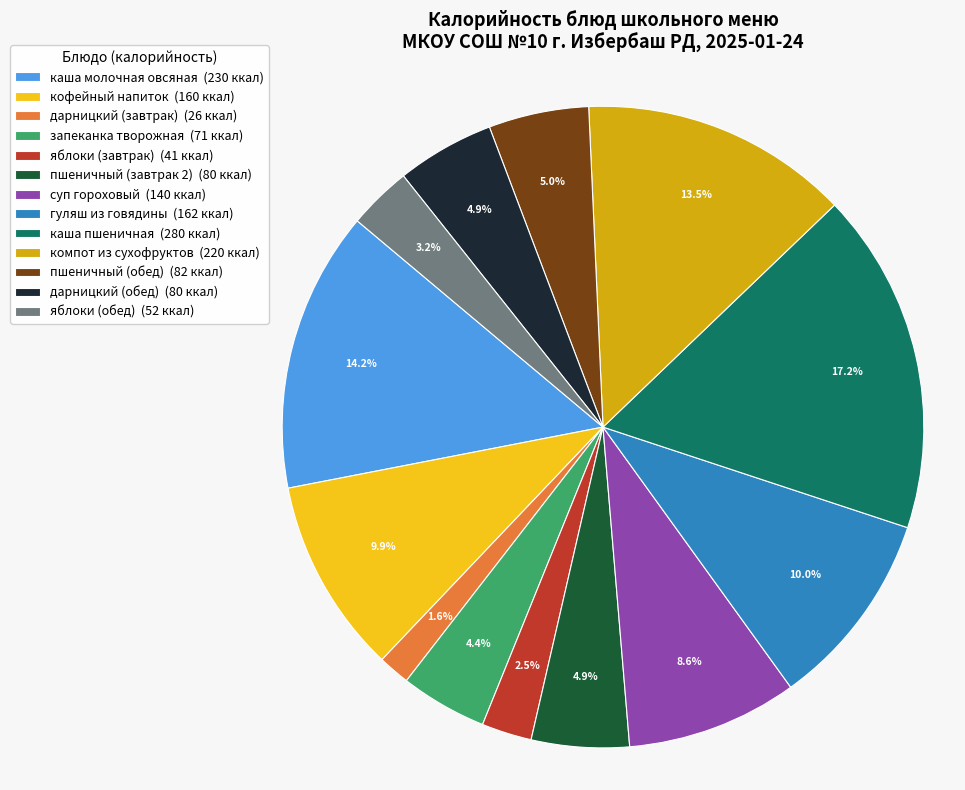

What percentage is NOT represented by дарницкий (завтрак)?

98.4%